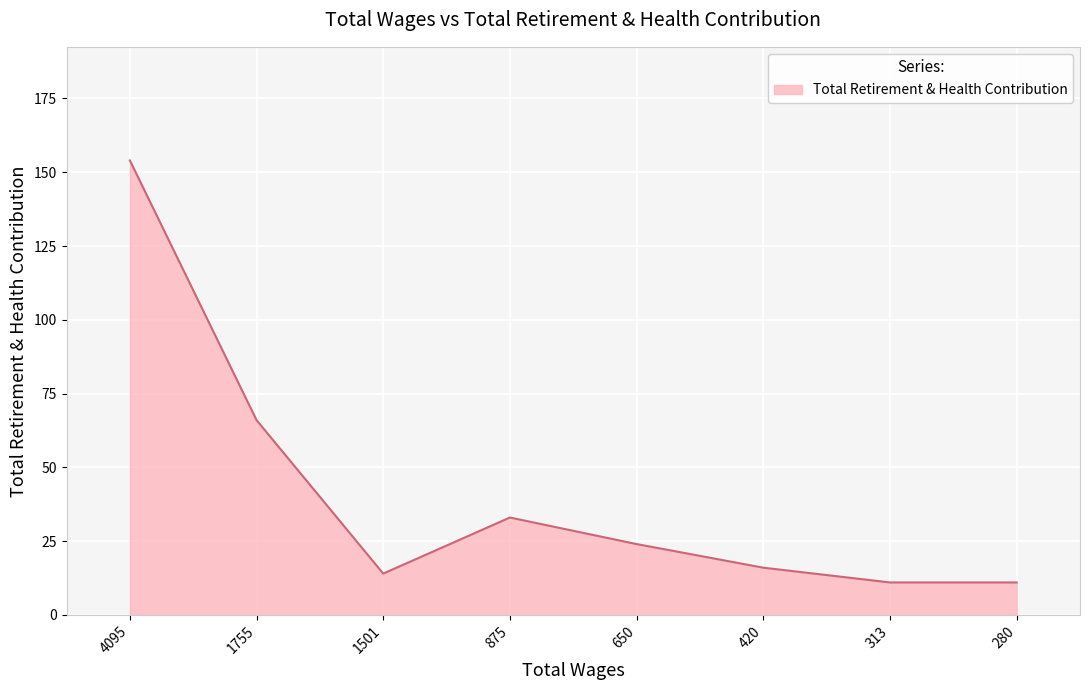

What is the sum of the values at 280 and 4095?

165